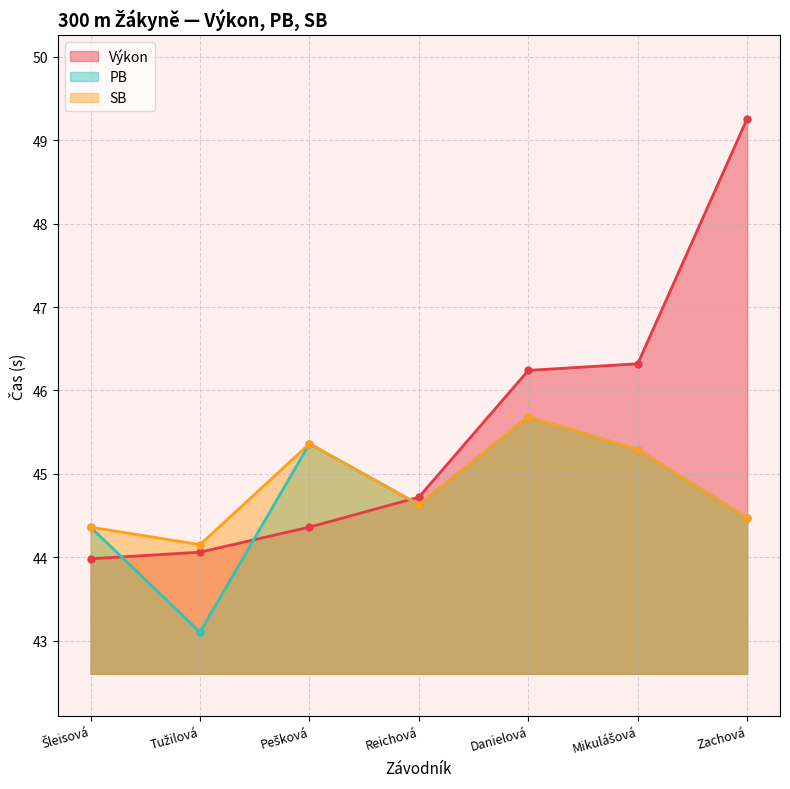

How many lines are shown in the chart?

3